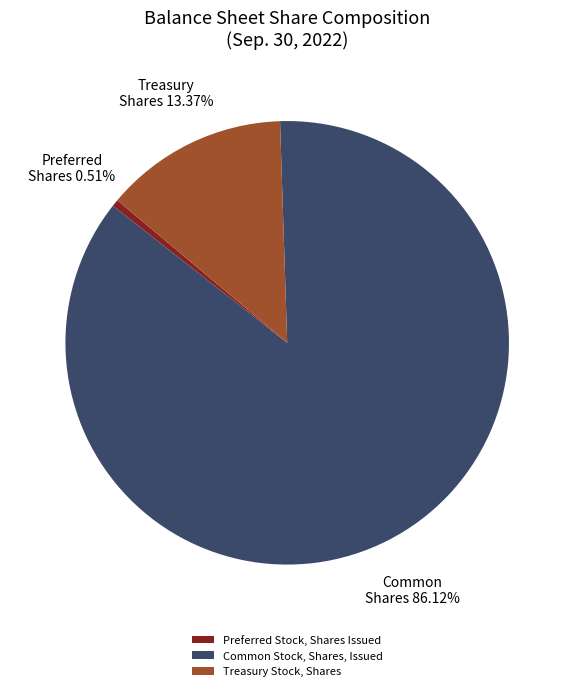

Rank the categories by value from highest to lowest.

Common Stock, Shares, Issued, Treasury Stock, Shares, Preferred Stock, Shares Issued